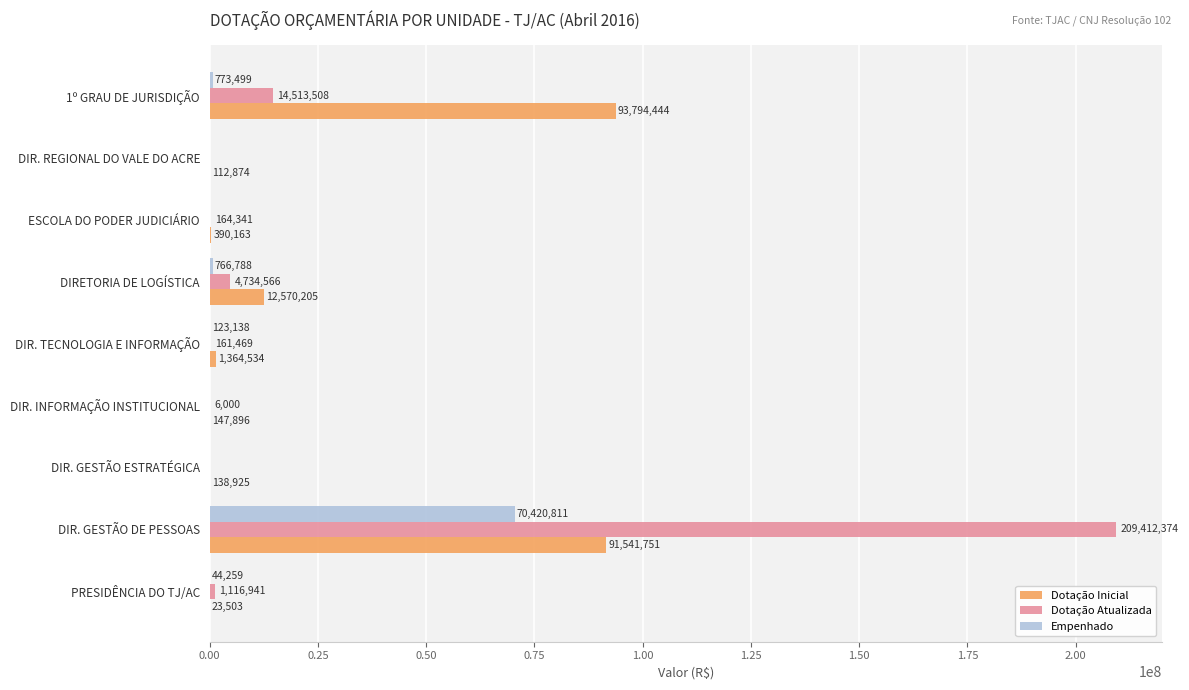

What are all the series names shown in the legend?

Dotação Inicial, Dotação Atualizada, Empenhado